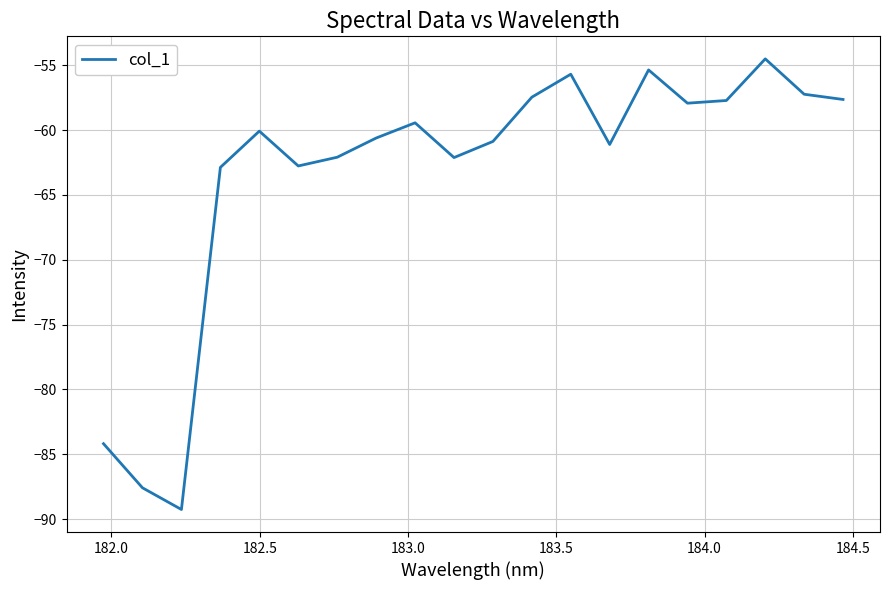

What is the maximum value shown in the chart?

-54.5